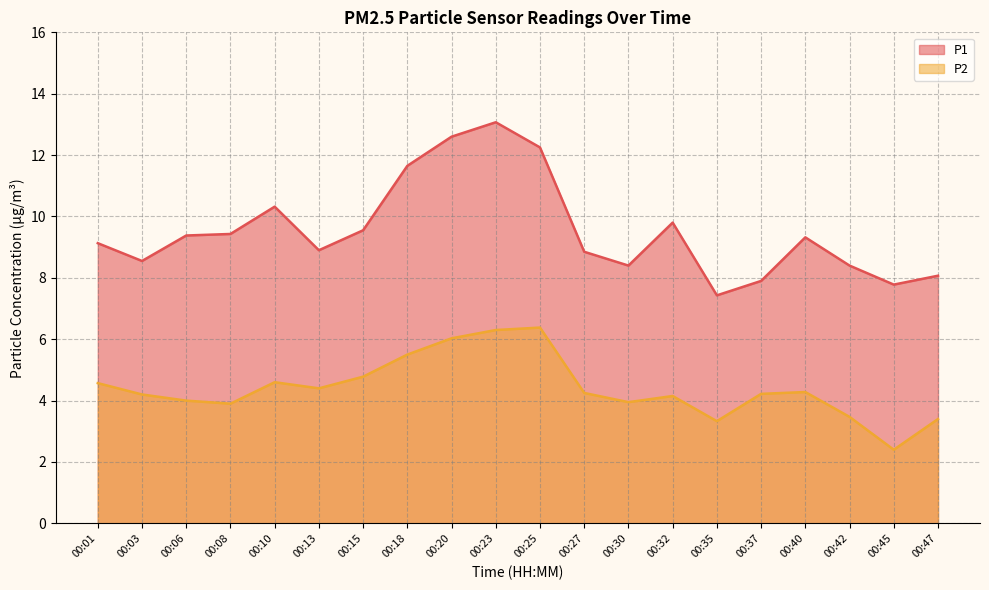

Which series changed the most between 00:32 and 00:42?

P1